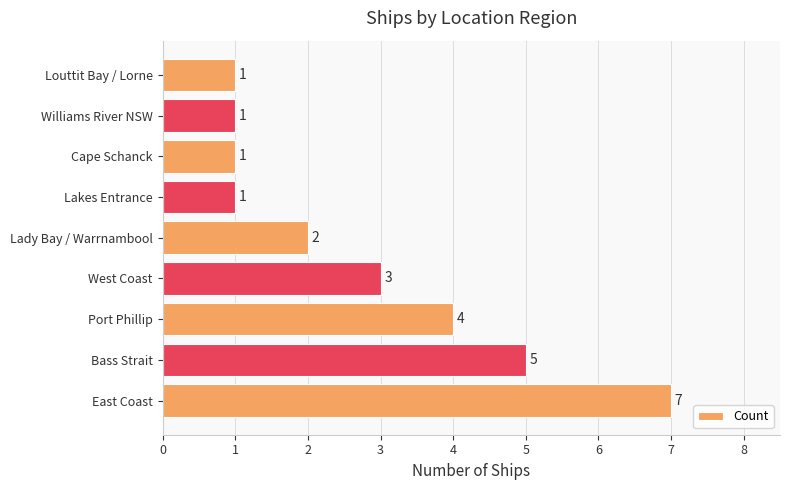

Which has a higher value, Lady Bay / Warrnambool or West Coast?

West Coast